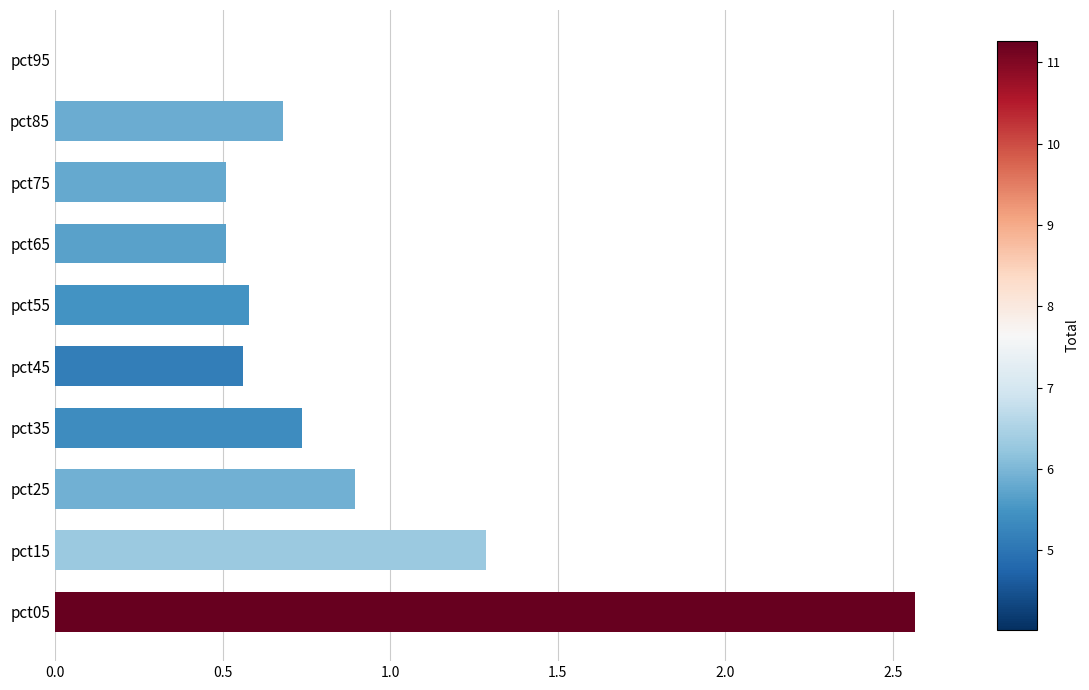

What is the change in value from pct15 to pct55?

-0.7